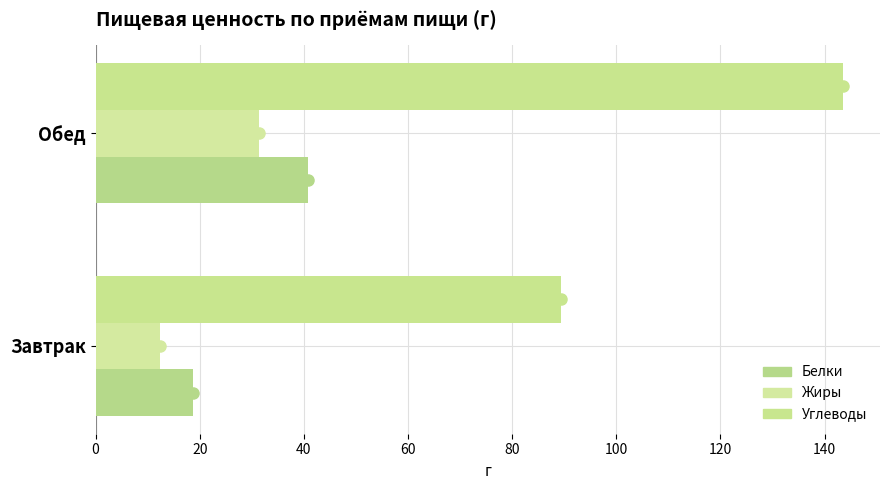

How many data points in Углеводы are less than 143?

1